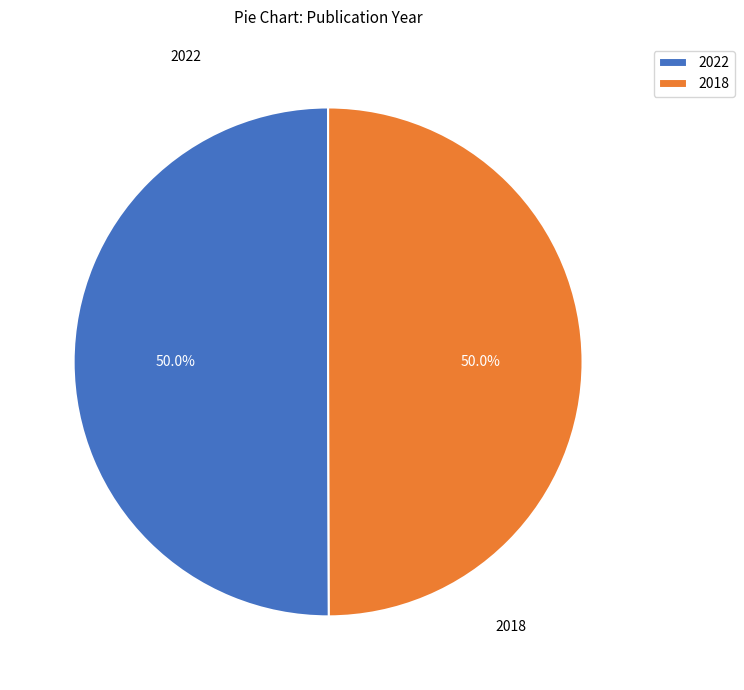

How many slices are in this pie chart?

2